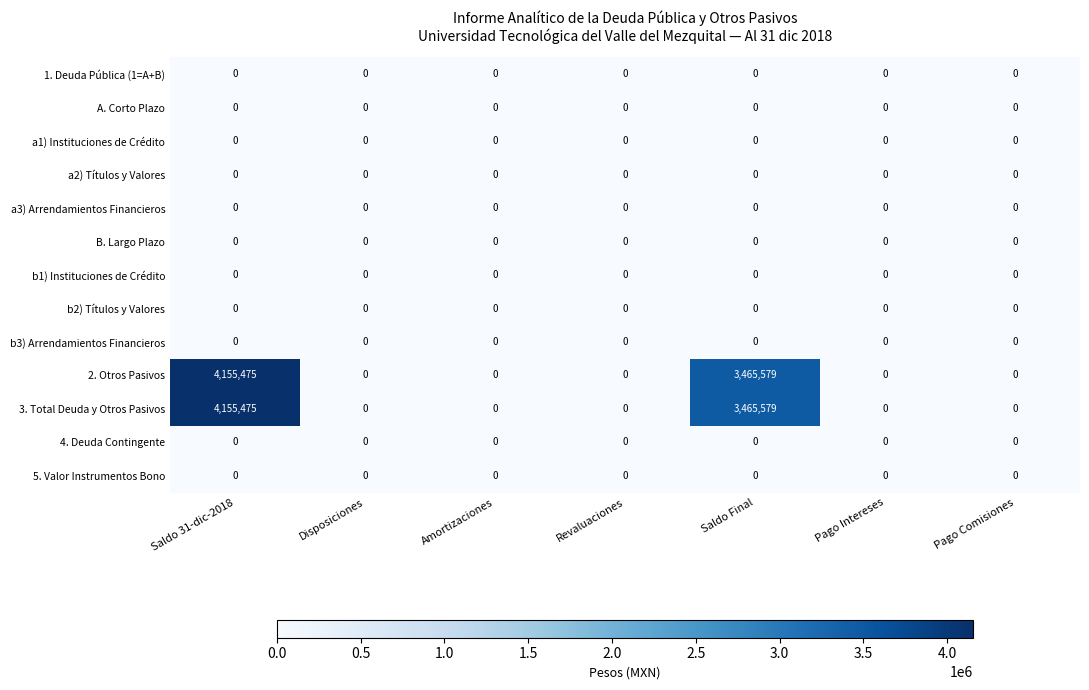

At which category is the sum across all series the highest?

Saldo 31-dic-2018